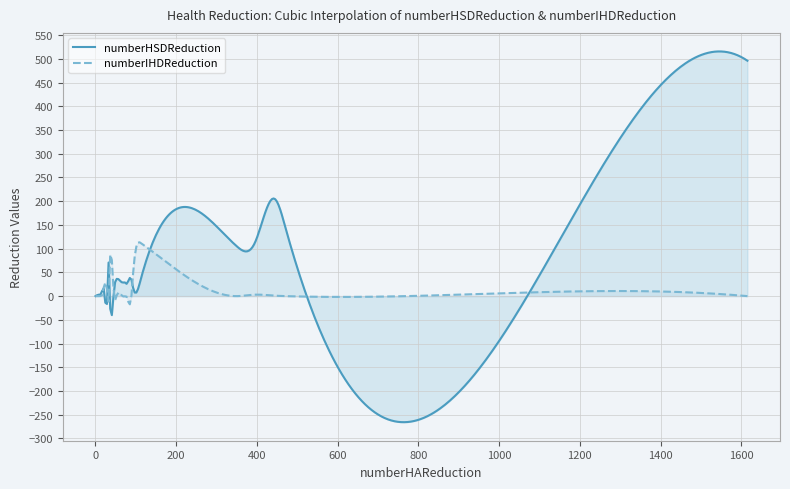

What is the smallest value displayed?

-265.6